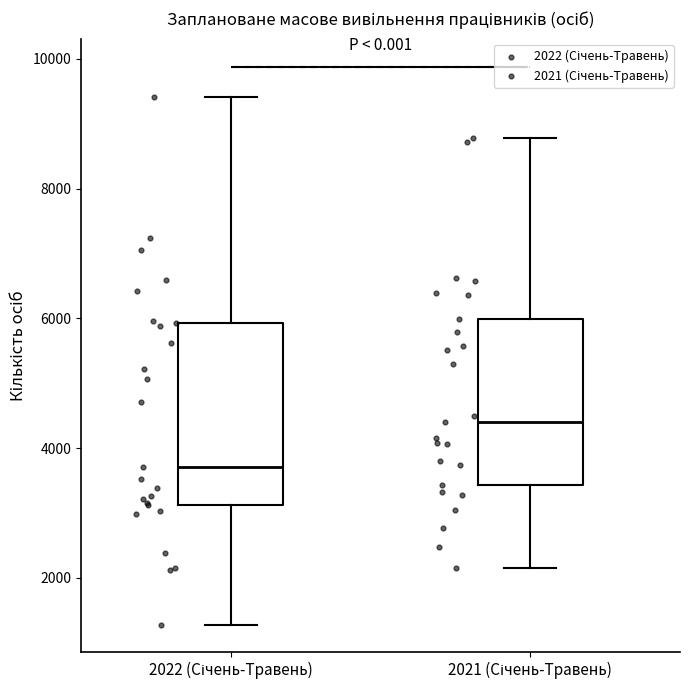

Which box has the highest median line?

2021 (Січень-Травень)